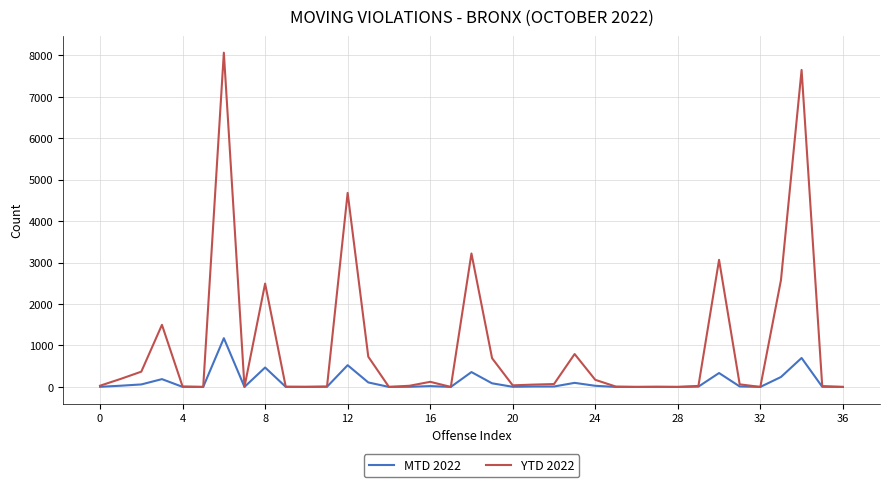

Rank the series by their maximum value, from highest to lowest.

YTD 2022, MTD 2022